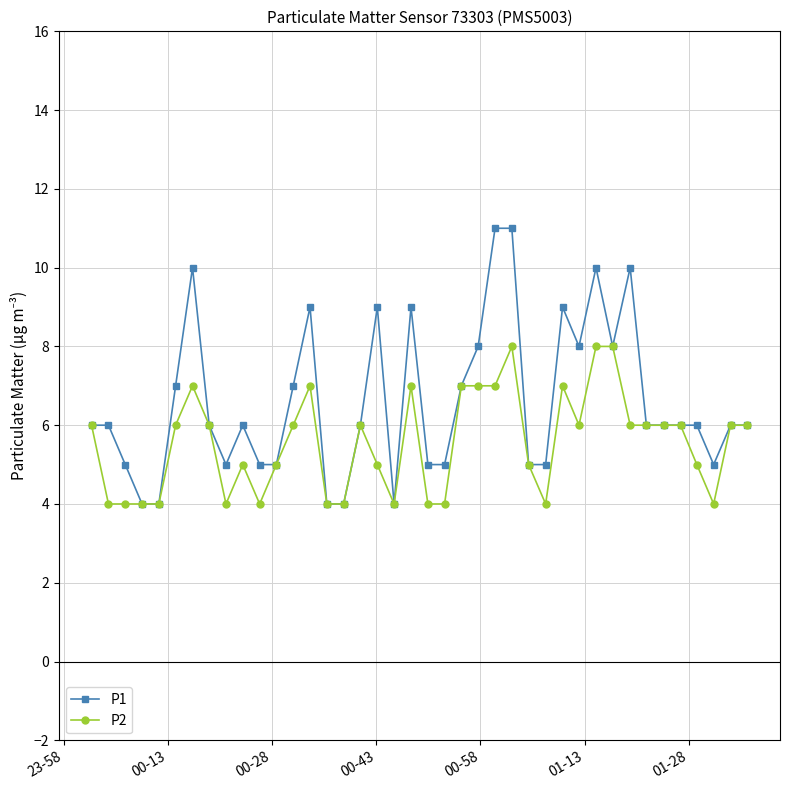

What is the highest value of the P2 series?

8